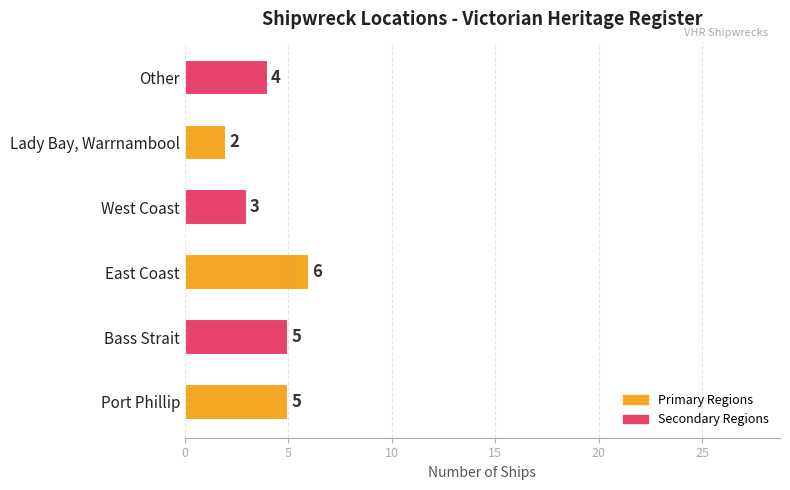

Which label corresponds to the largest value in the chart?

East Coast